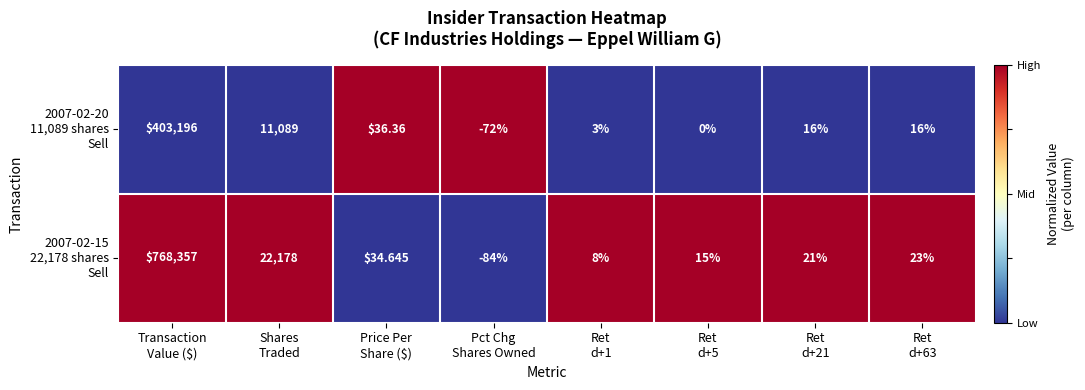

How many data points does each series have?

8